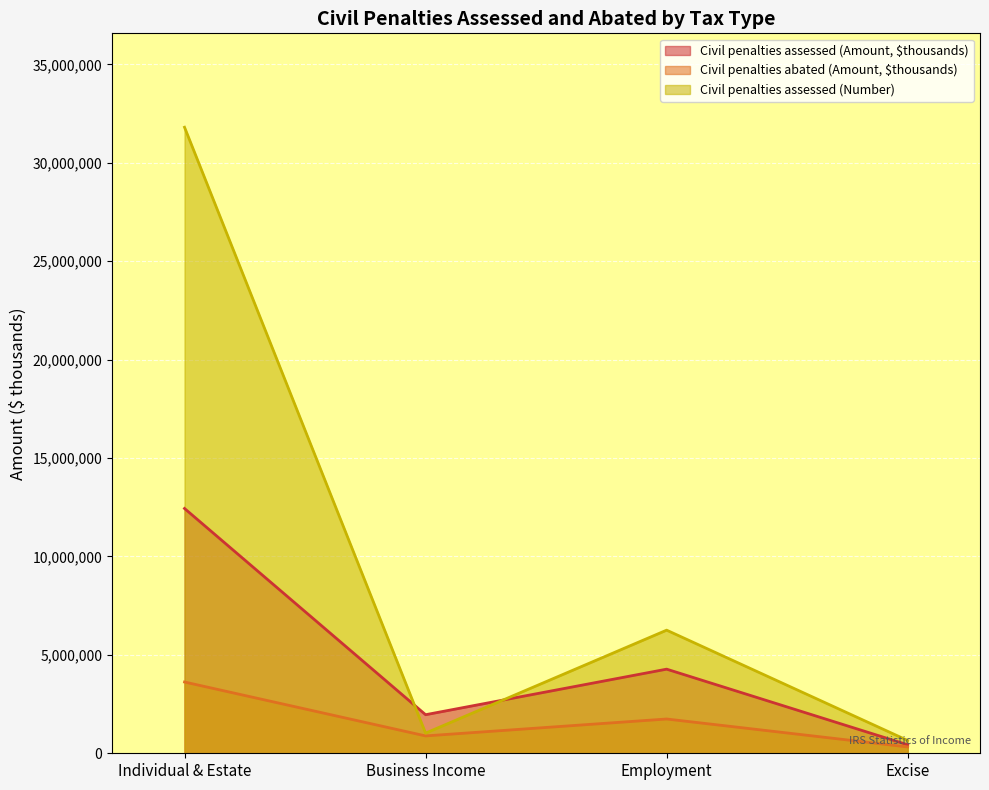

At Employment, list the series in order from largest to smallest.

Civil penalties assessed (Number), Civil penalties assessed (Amount, $thousands), Civil penalties abated (Amount, $thousands)